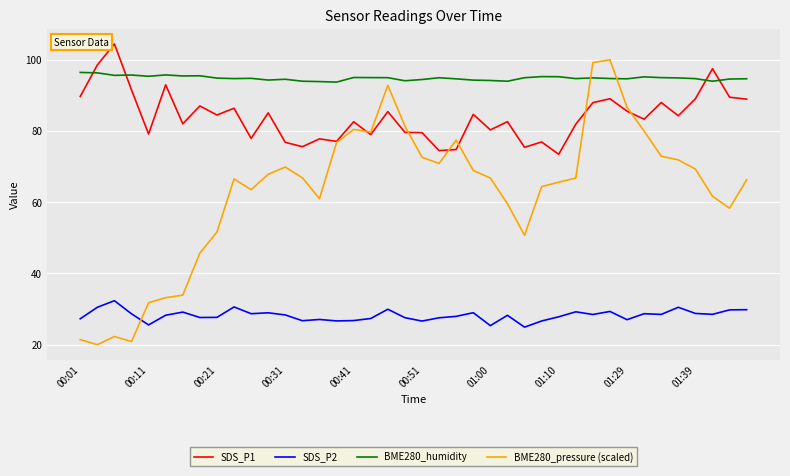

After their last crossing, which series has the higher values: SDS_P1 or BME280_pressure (scaled)?

SDS_P1